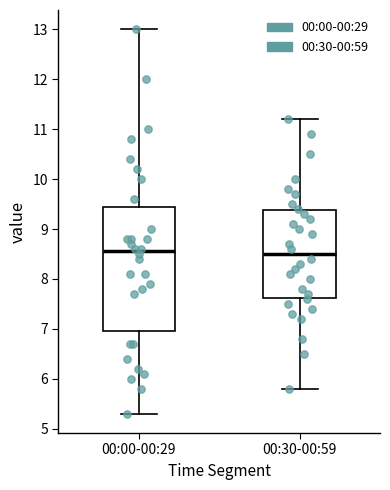

Reading left to right, read every box against the y-axis: the position of its median line, the range the box covers, and the ends of its whiskers. The values are not printed on the chart, so give them approximately, as read against the axis.

00:00-00:29: median 8.6, box 7.0 to 9.5, whiskers 5.3 to 13.0
00:30-00:59: median 8.5, box 7.6 to 9.4, whiskers 5.8 to 11.2